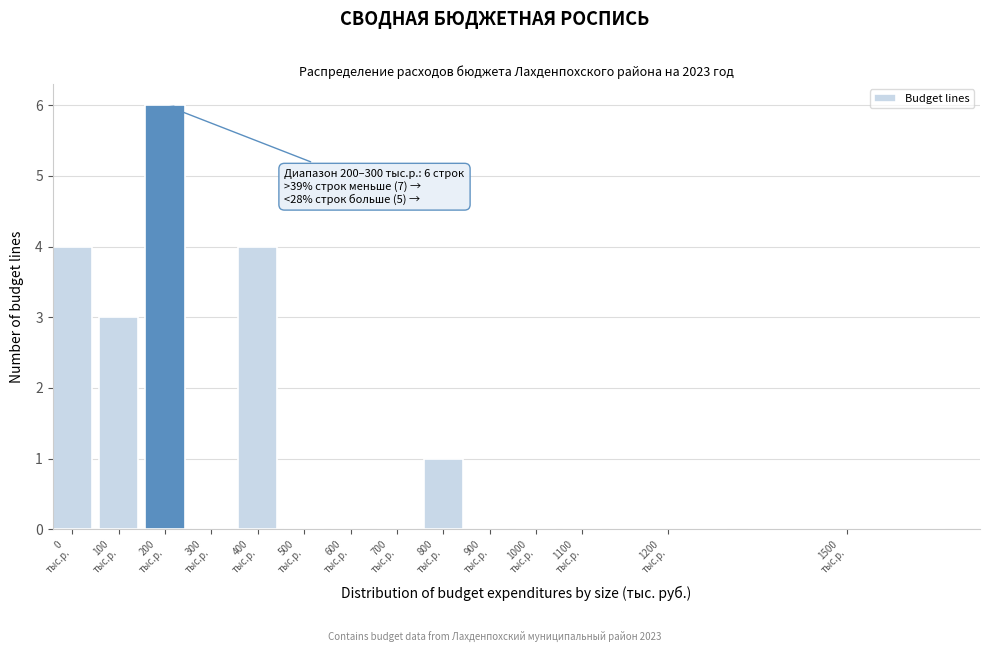

What is the greatest value displayed?

6